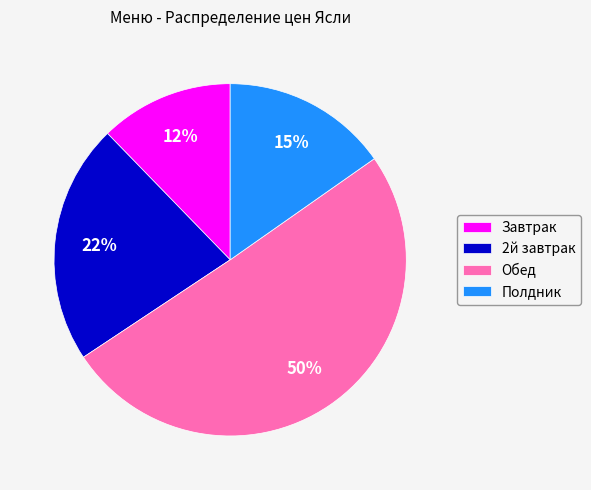

To the nearest percent, what is the difference between the Полдник and Завтрак slice percentages?

3%